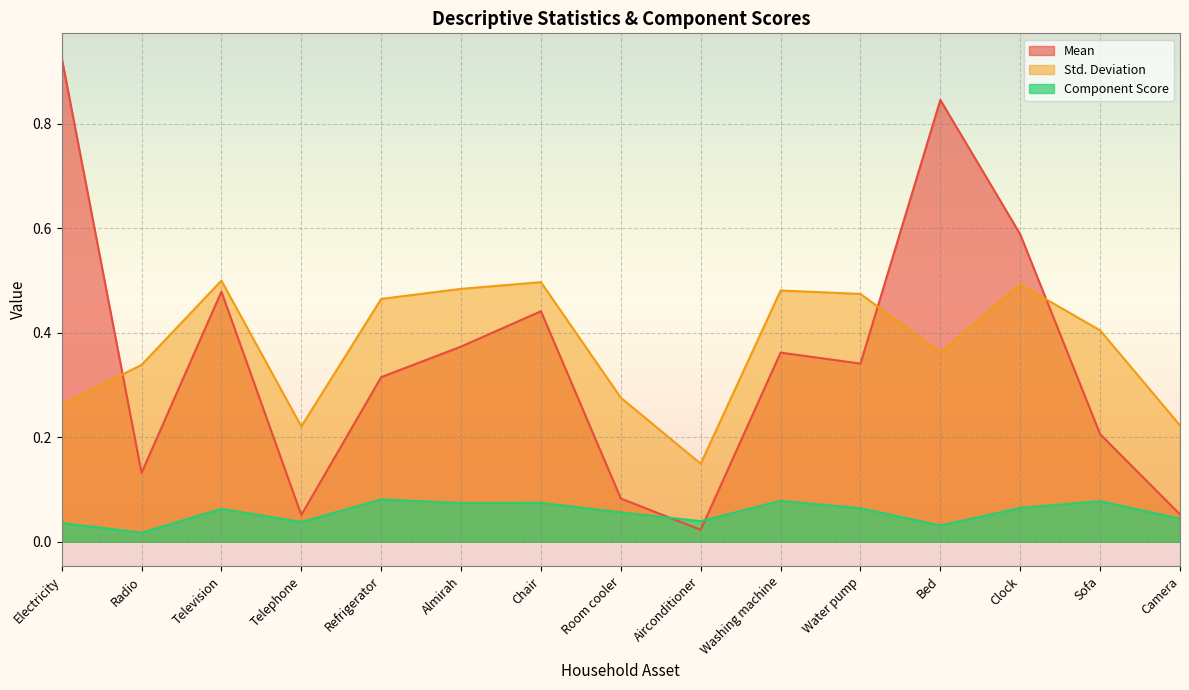

What is the approximate value of Mean at Room cooler?

0.1